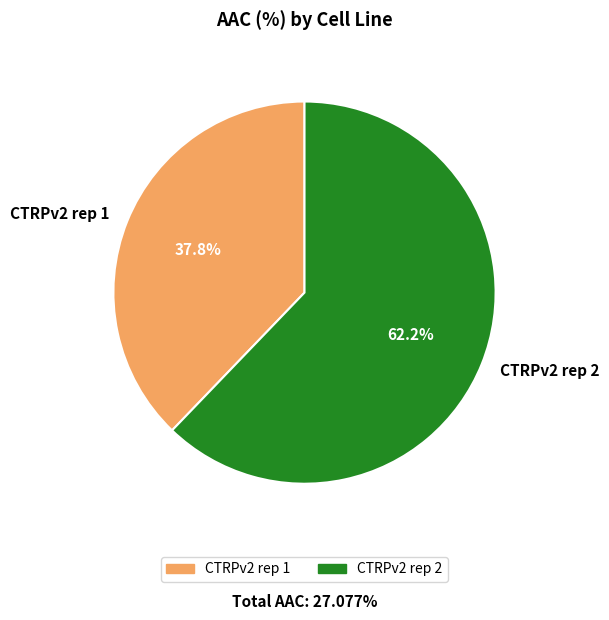

How many segments does this pie chart have?

2